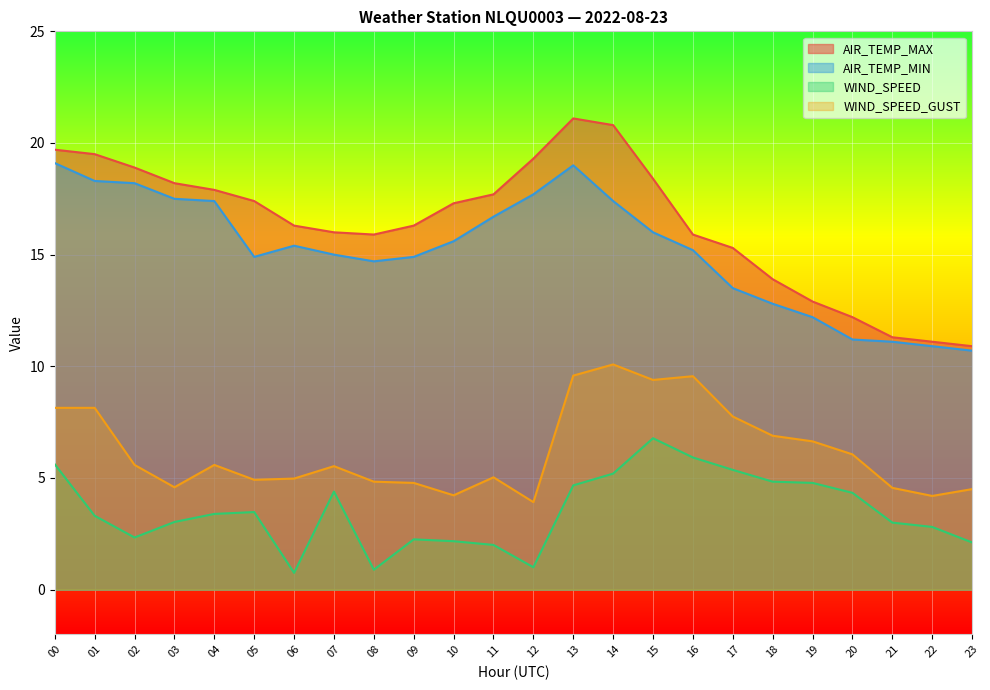

Does the chart display data point markers on the line(s)?

No